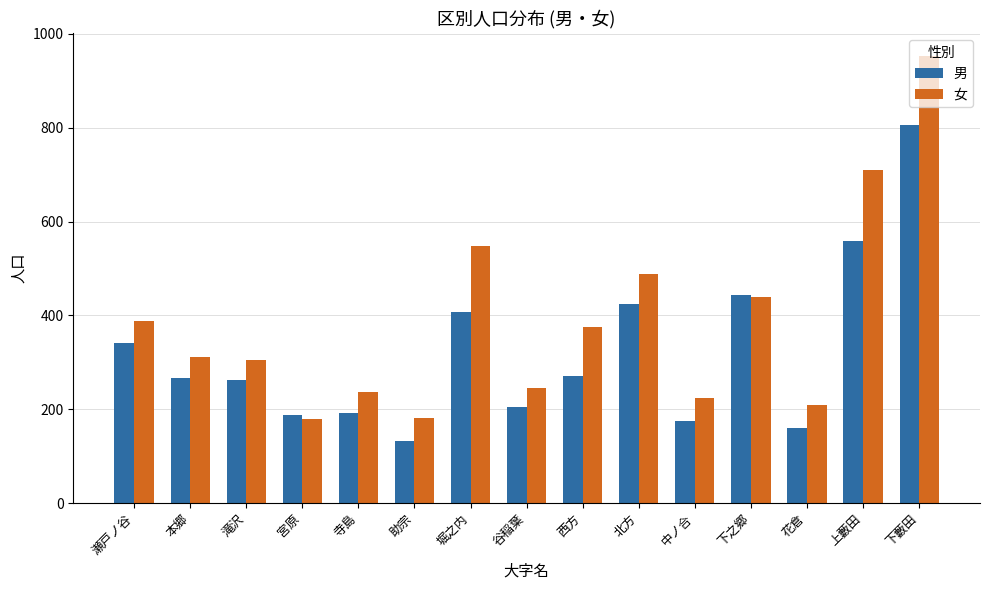

At which category is the sum across all series the highest?

下藪田